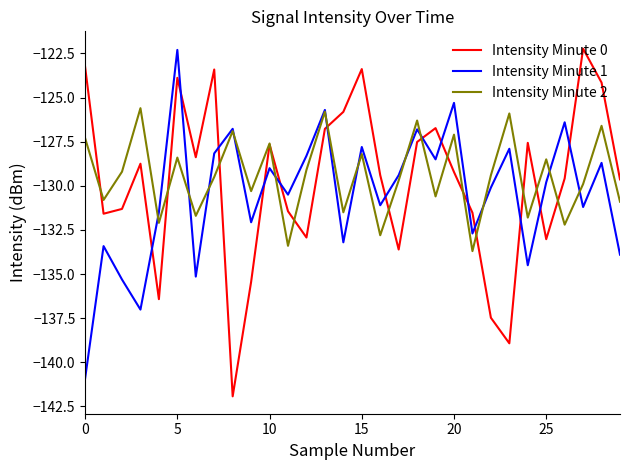

Which series has the largest range (max minus min)?

Intensity Minute 0